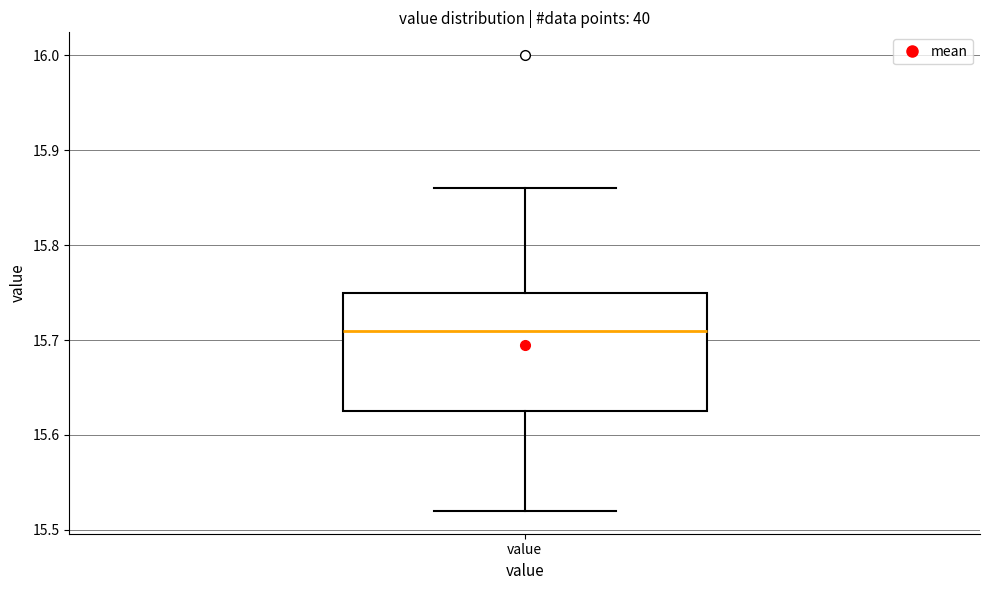

Read this box plot against the y-axis: the position of the median line, the range covered by the box, and the ends of both whiskers. The values are not printed on the chart, so give them approximately, as read against the axis.

median 15.71, box 15.63 to 15.75, whiskers 15.52 to 15.86